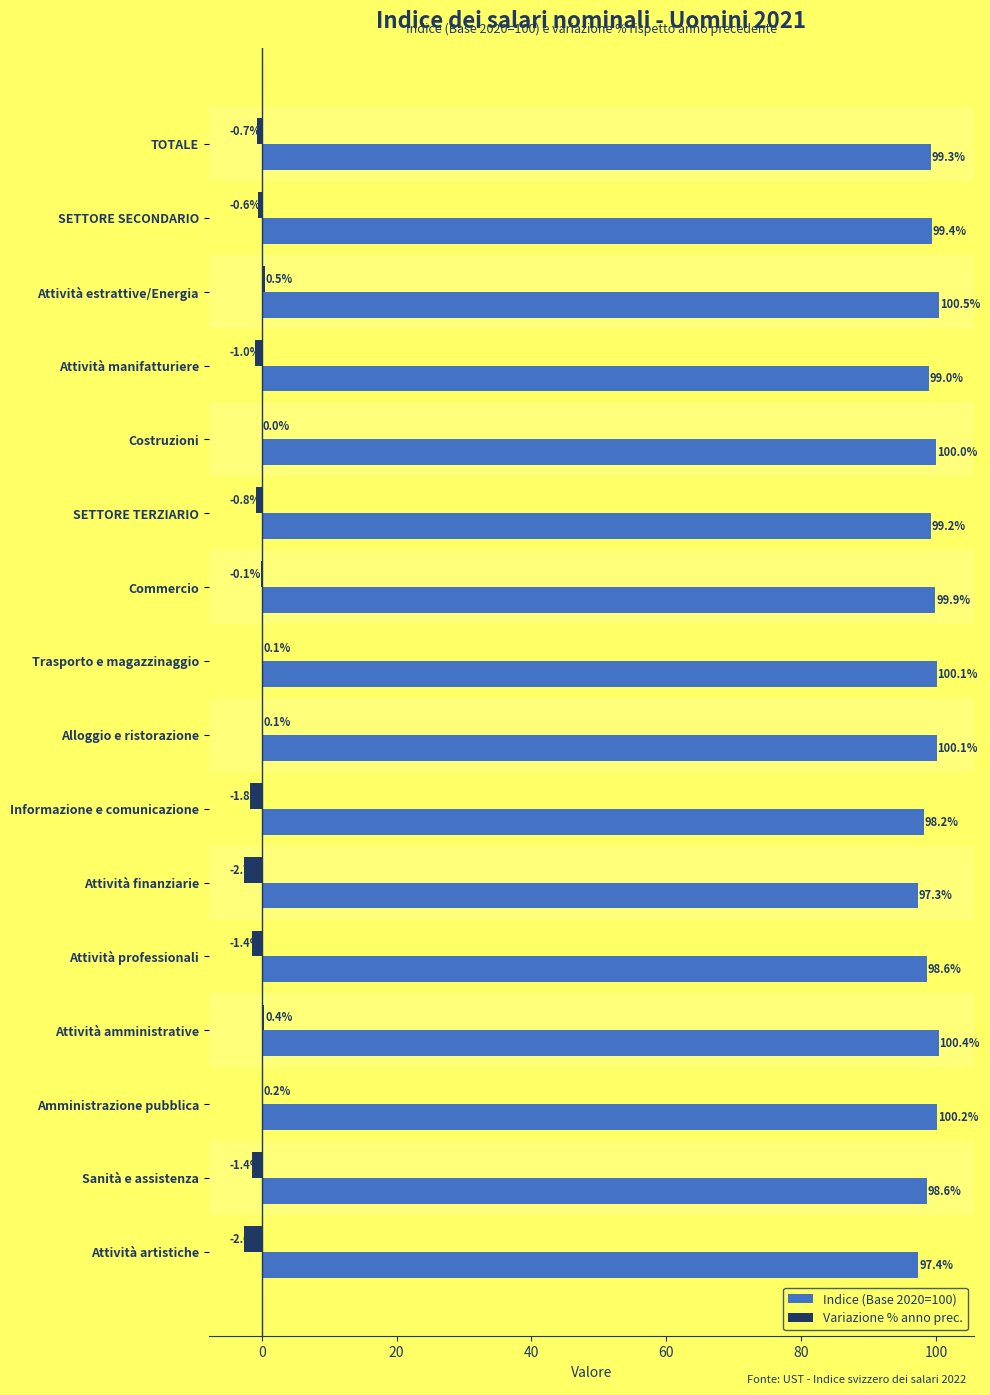

How many data points does each series have?

16